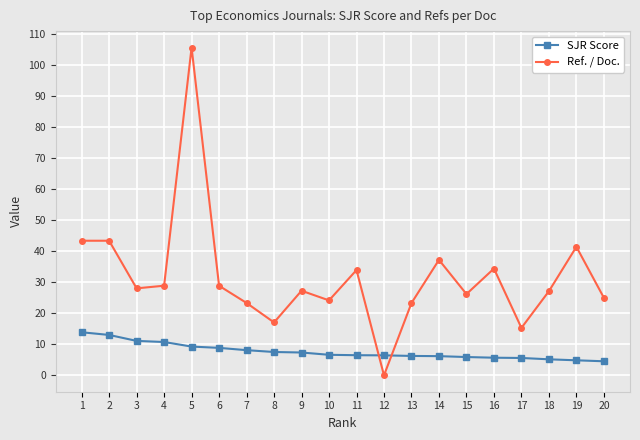

List the series in order of their peak value, highest first.

Ref. / Doc., SJR Score